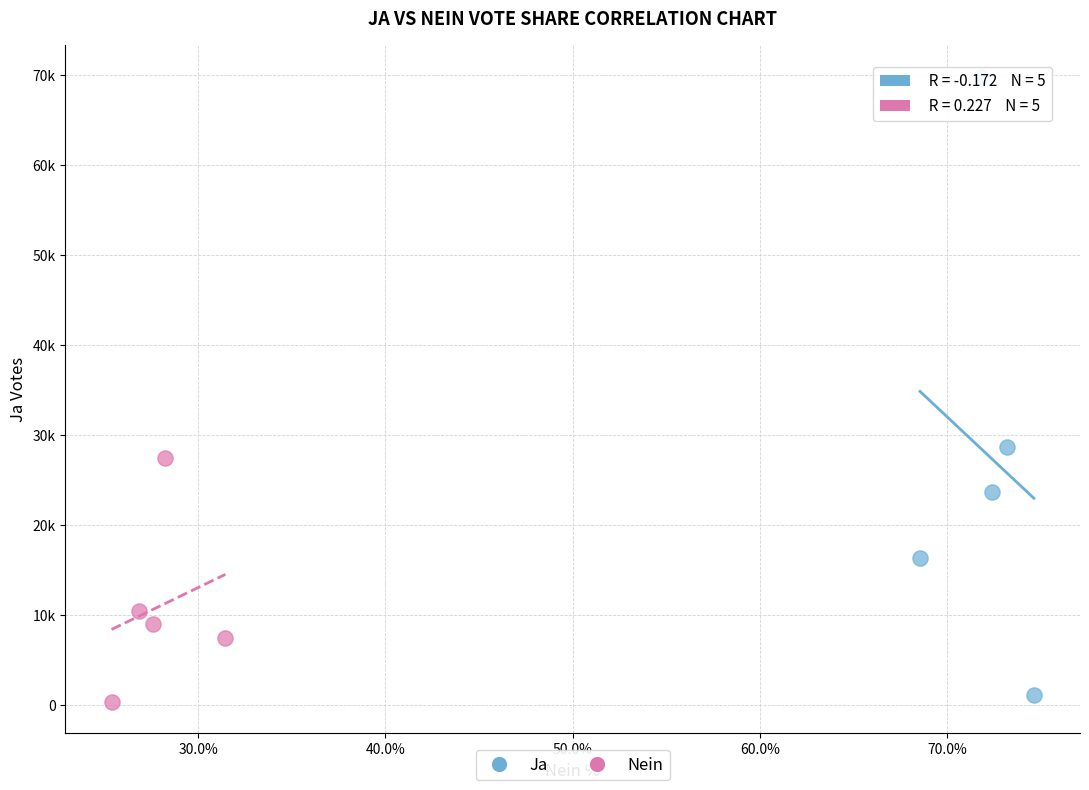

Which series contains the lowest Y value?

Nein